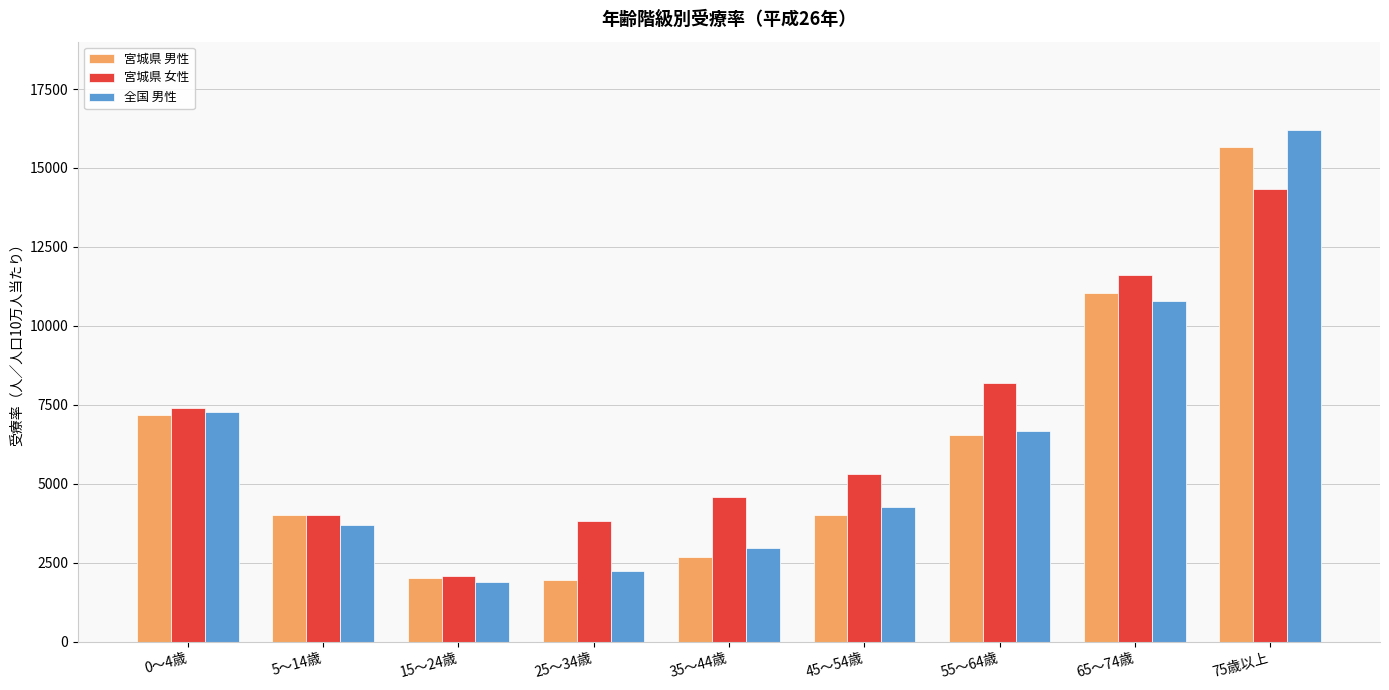

Rank the series by their average value, from highest to lowest.

宮城県 女性, 全国 男性, 宮城県 男性